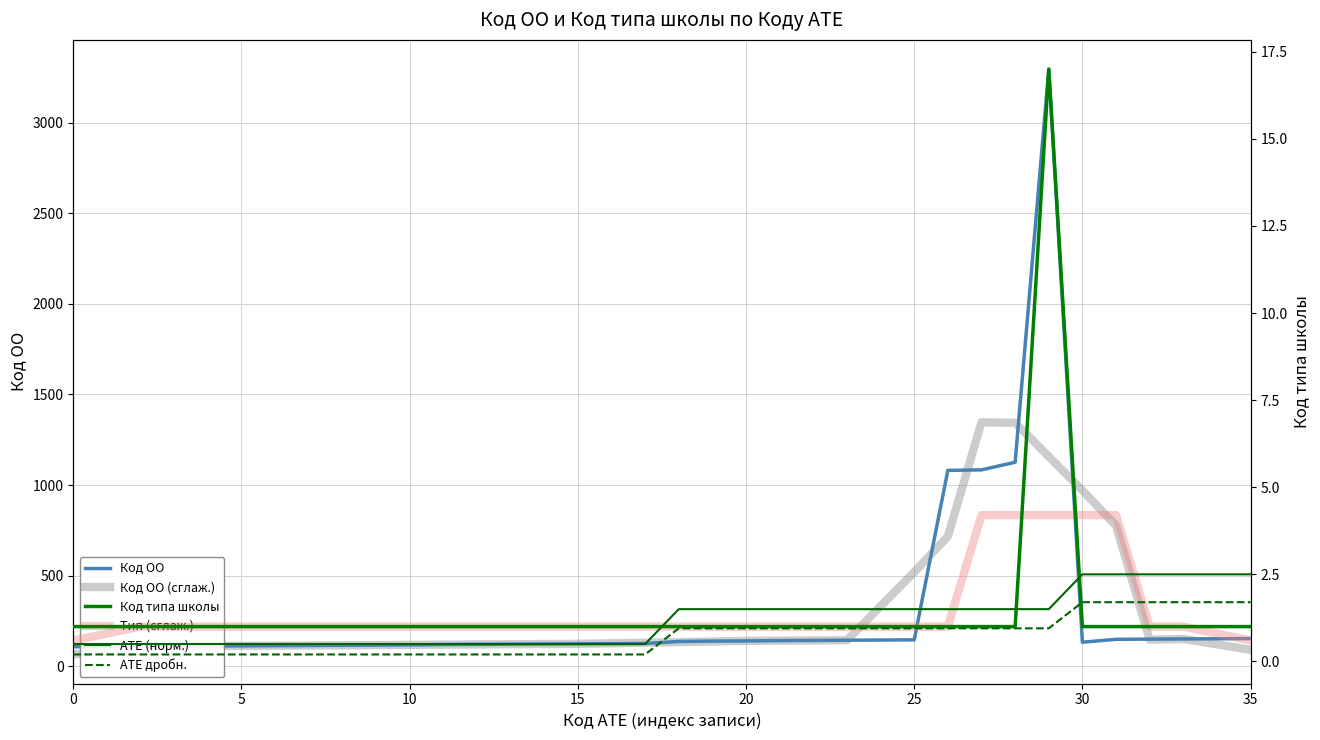

Does the chart have visible grid lines?

Yes